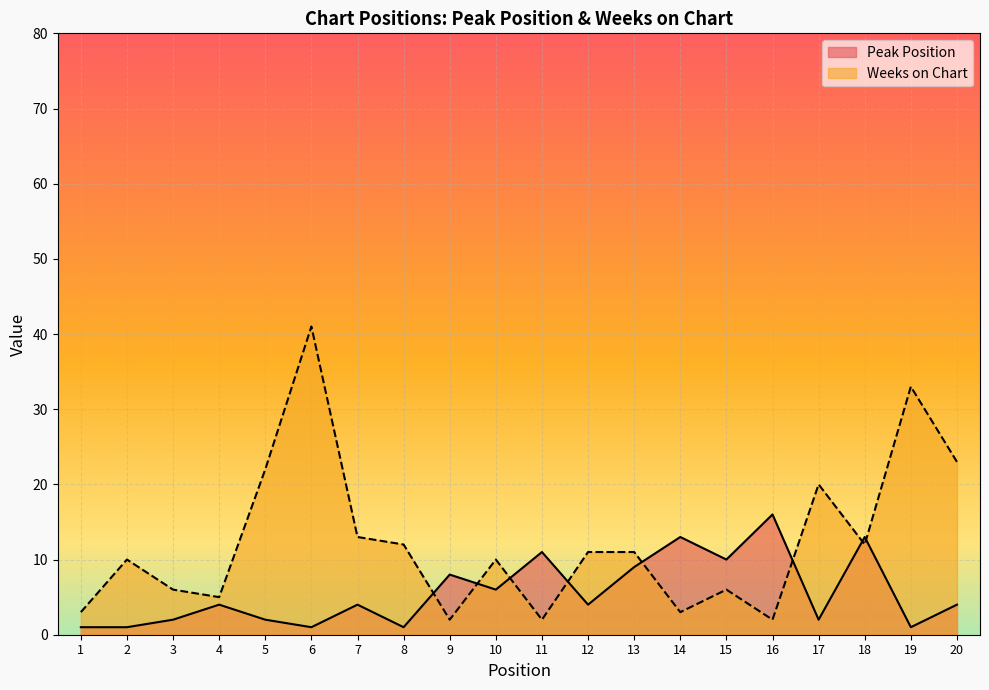

Where is Peak Position nearest to the value 8?

9